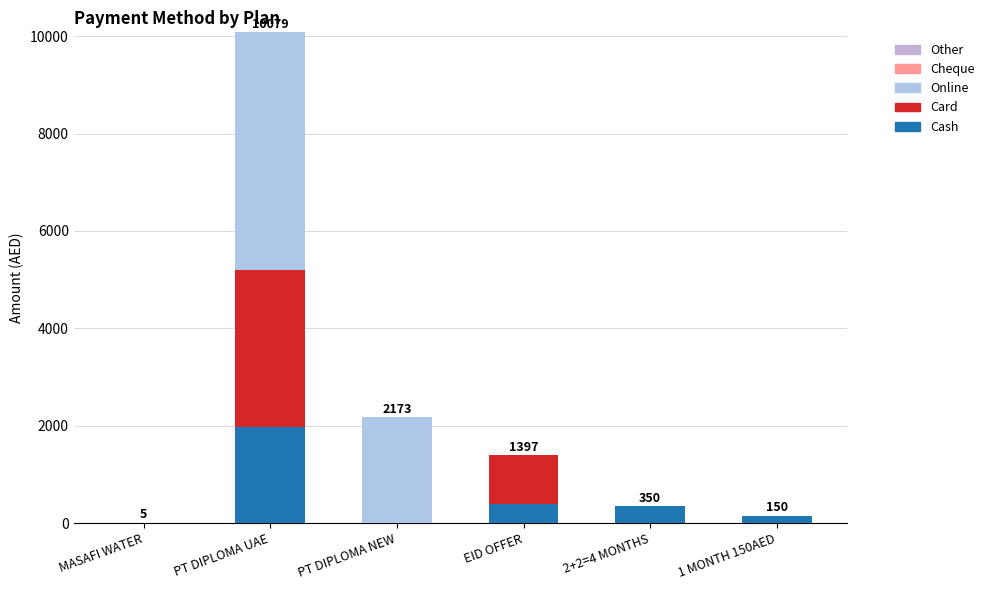

Which series has the largest total across all categories?

Online